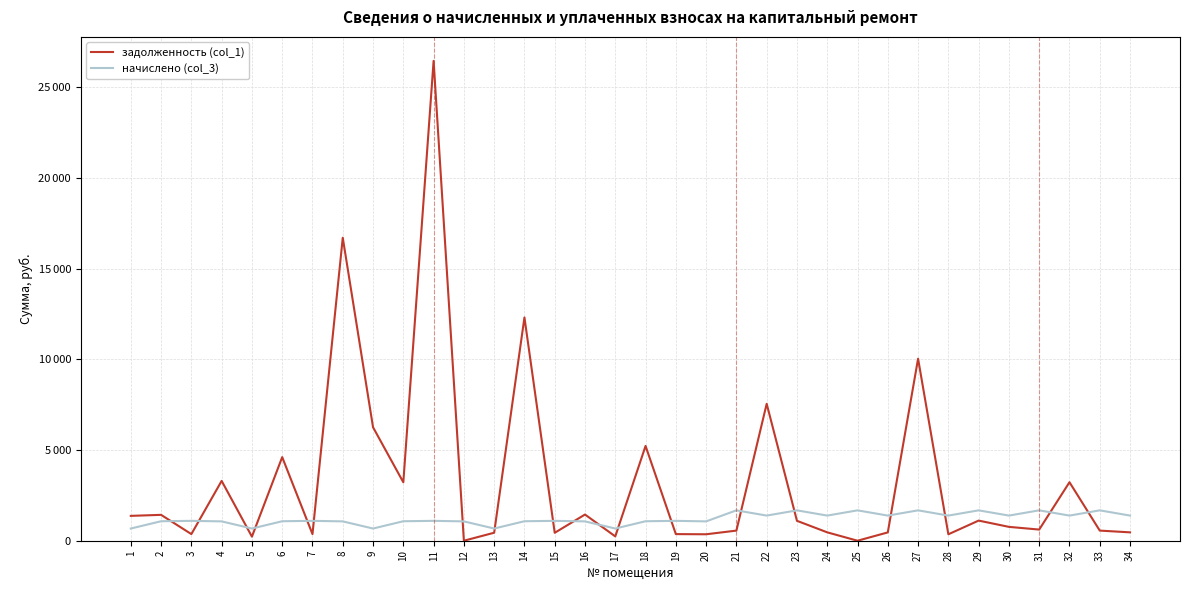

True or false: задолженность (col_1) has more than 2 points higher than both neighbors.

True